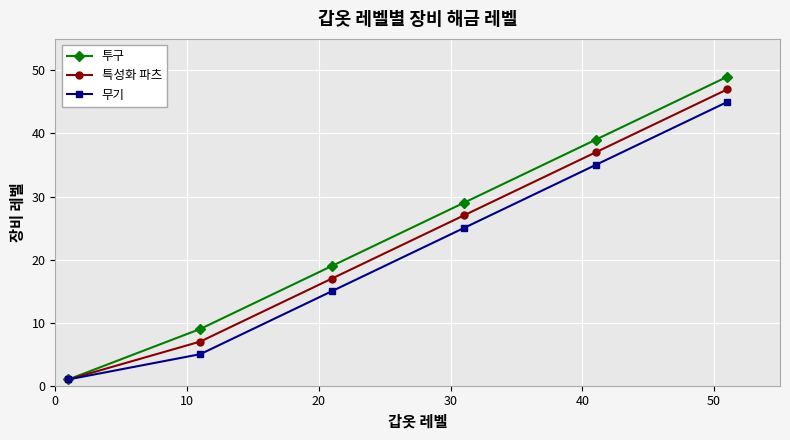

Which series has the widest spread of values?

투구